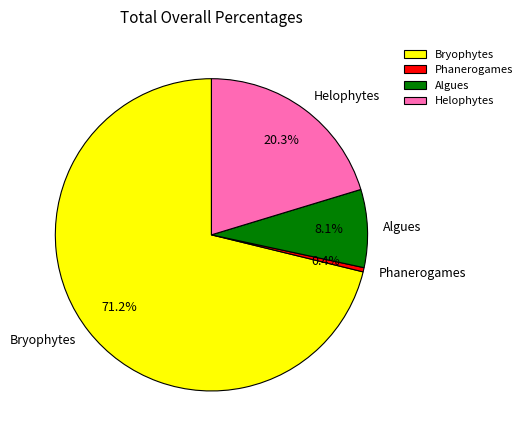

Is Algues the majority of the pie?

No